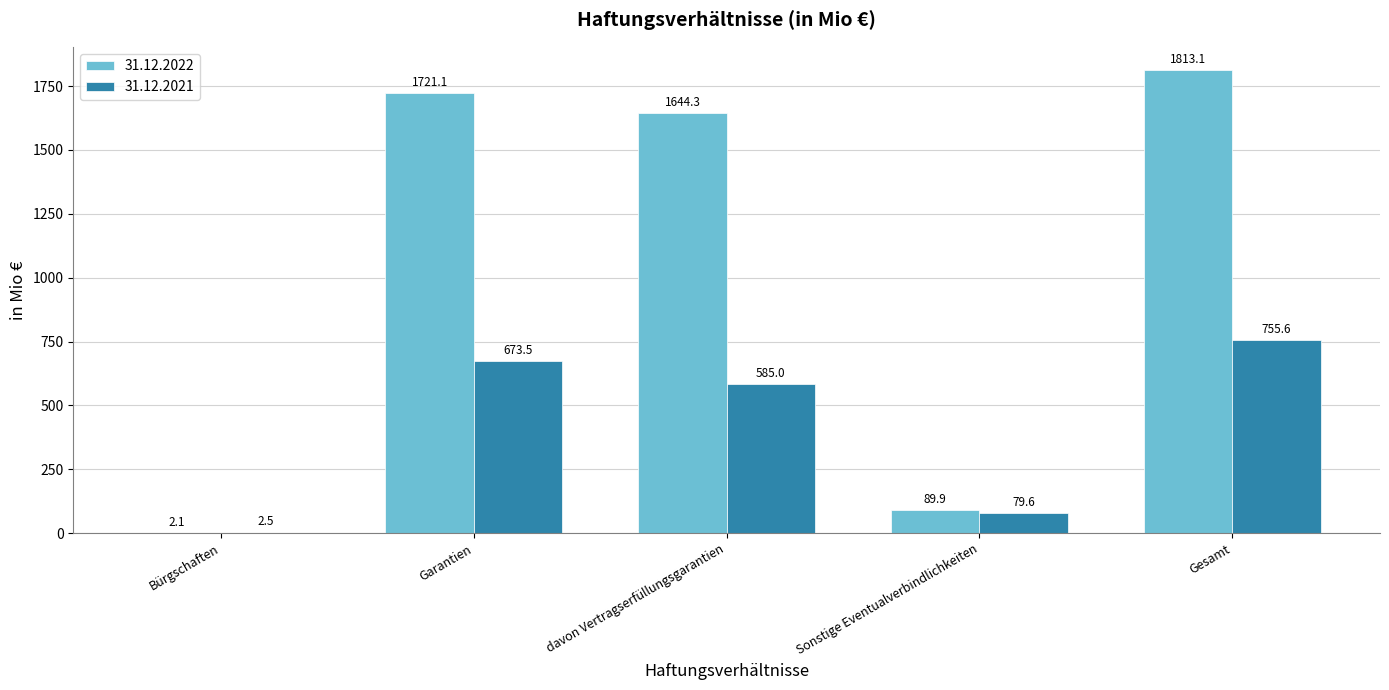

Is the value of 31.12.2022 at davon Vertragserfüllungsgarantien greater than the value of 31.12.2021 at Garantien?

Yes